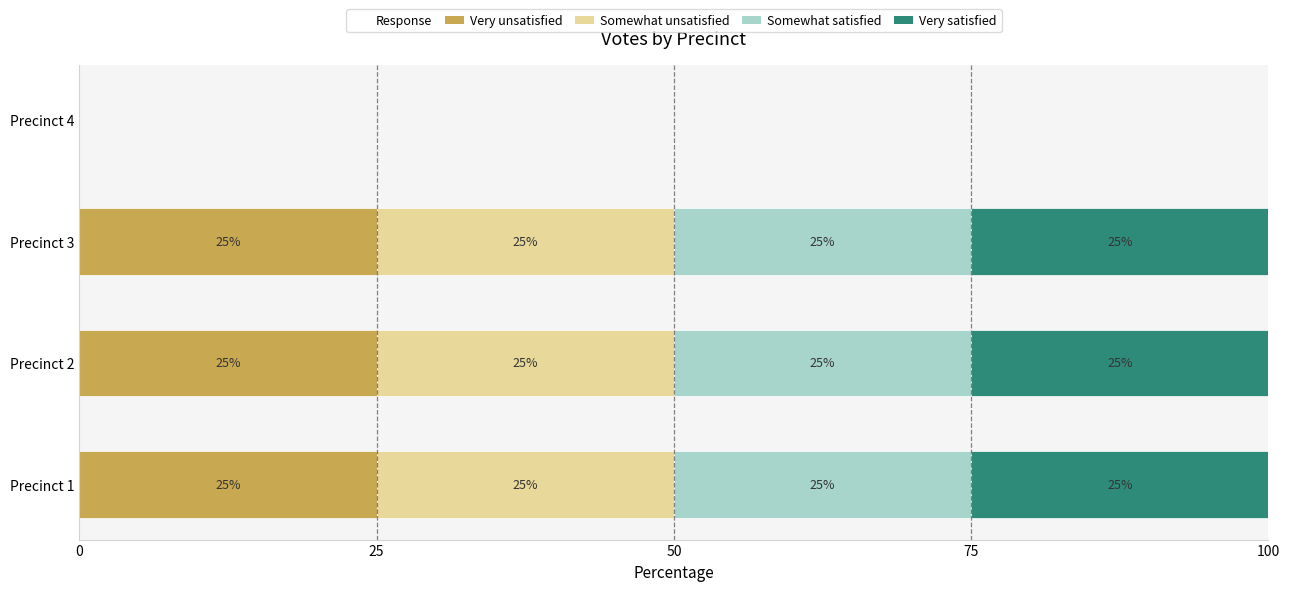

What is the total value across all series at Precinct 3?

100